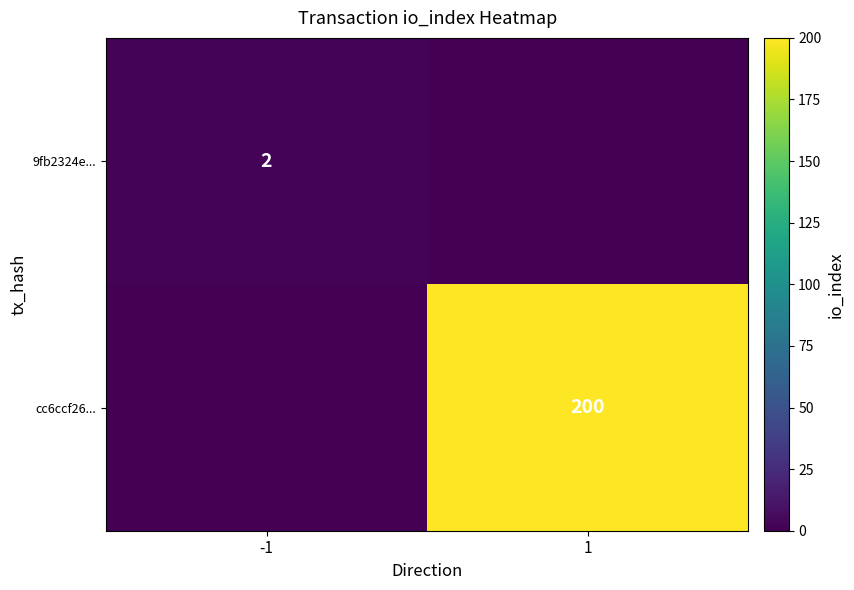

True or false: cc6ccf26... has a value of 80 at 1.

False